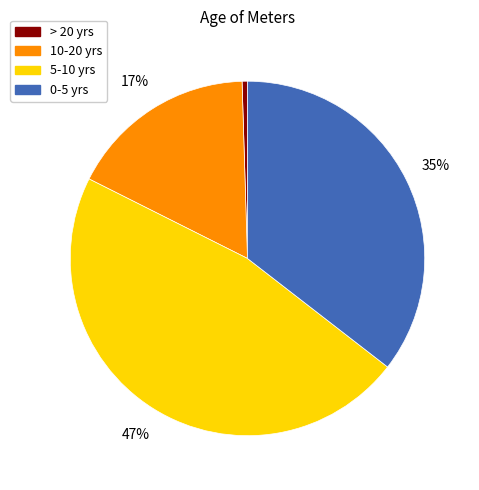

What is the smallest slice in the pie chart?

> 20 yrs